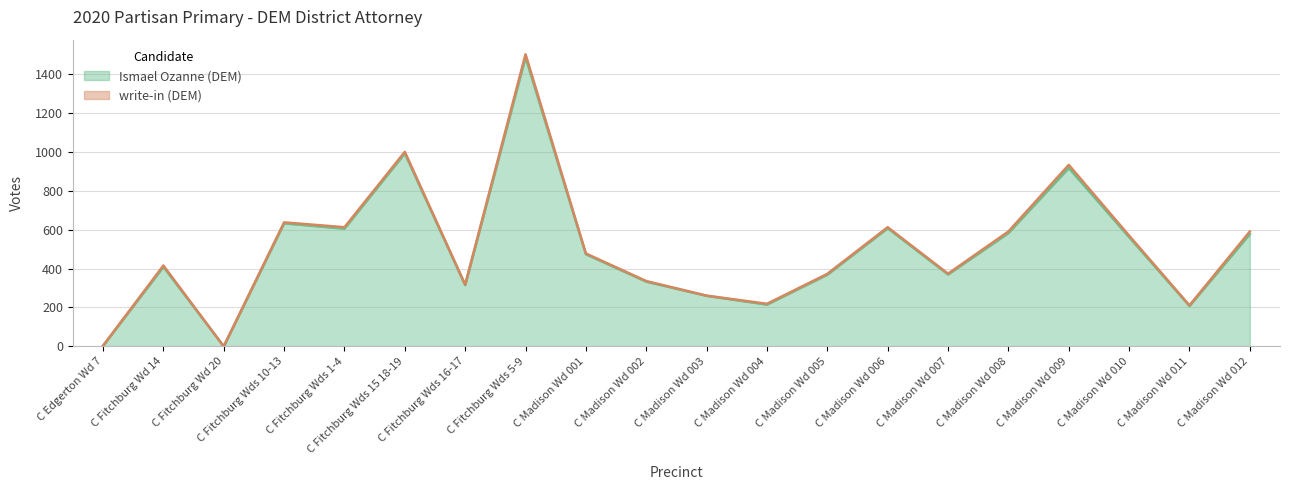

Between C Madison Wd 001 and C Fitchburg Wd 14, which is larger?

C Madison Wd 001